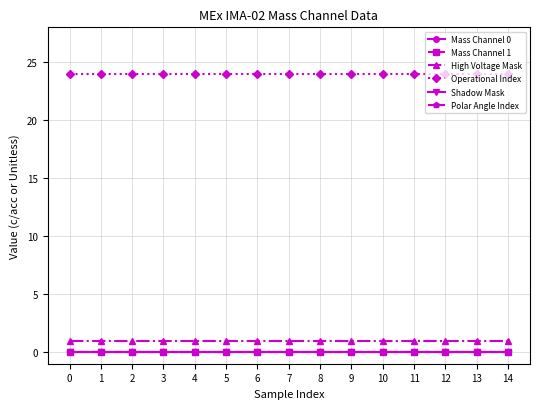

Which series changed the most between 4 and 10?

Mass Channel 0